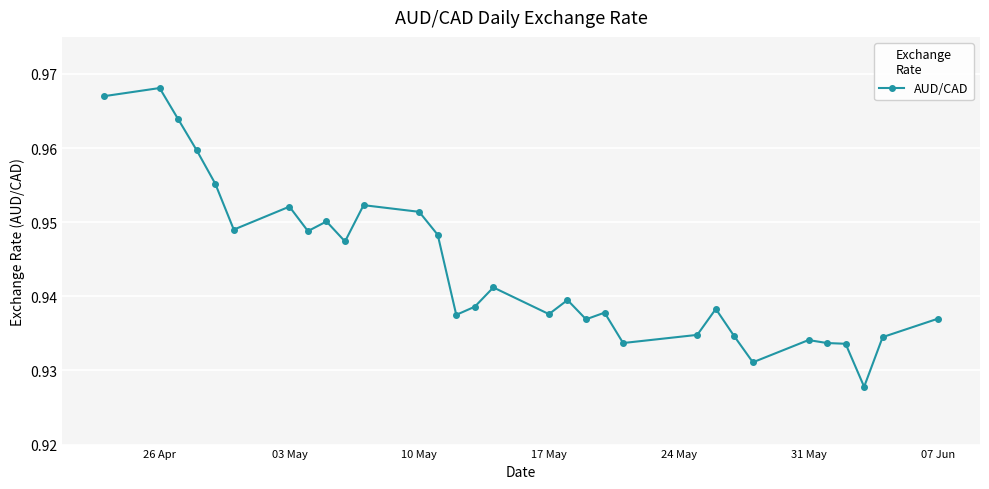

What is the sum of all values?

29.3